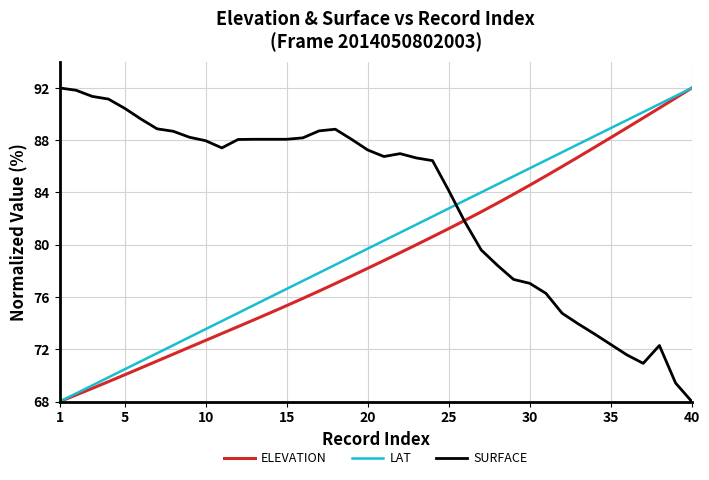

Which series has the largest total across all categories?

SURFACE